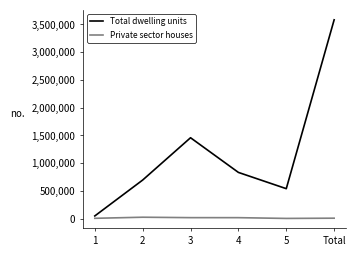

Does the chart display data point markers on the line(s)?

No